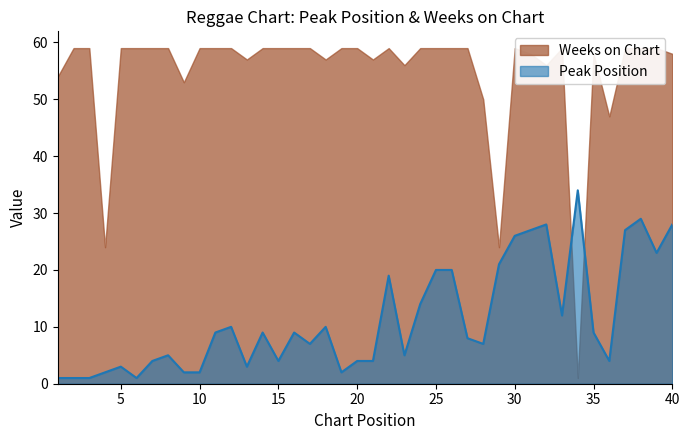

True or false: Weeks on Chart has more than 1 interior local peaks.

True